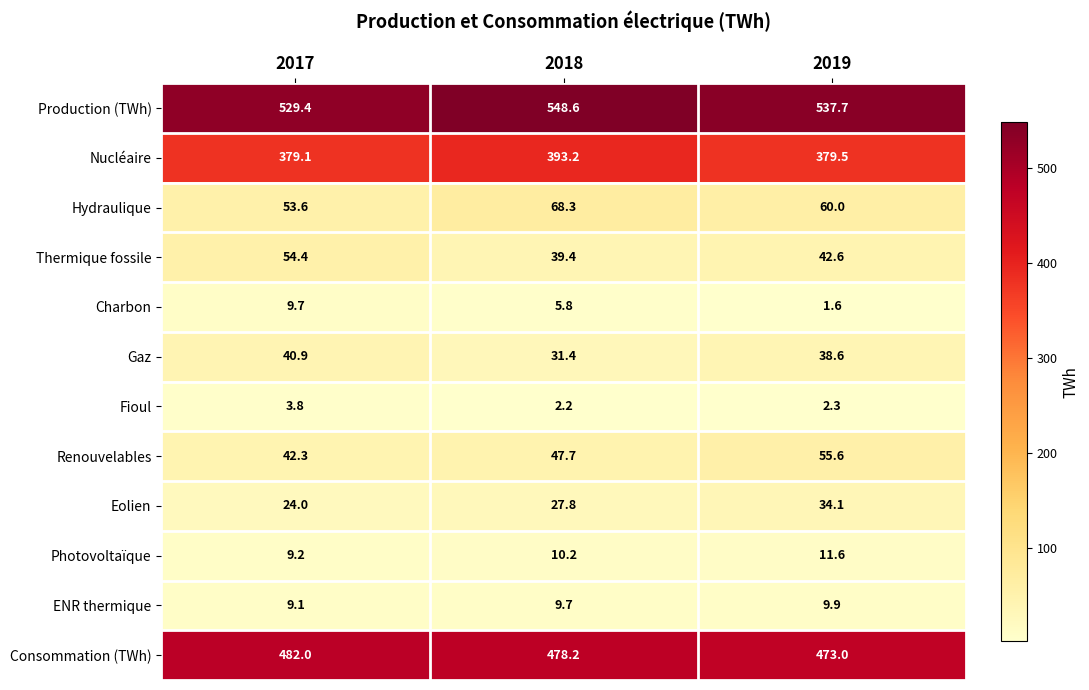

Is the value of Eolien at 2018 greater than the value of Photovoltaïque at 2017?

Yes